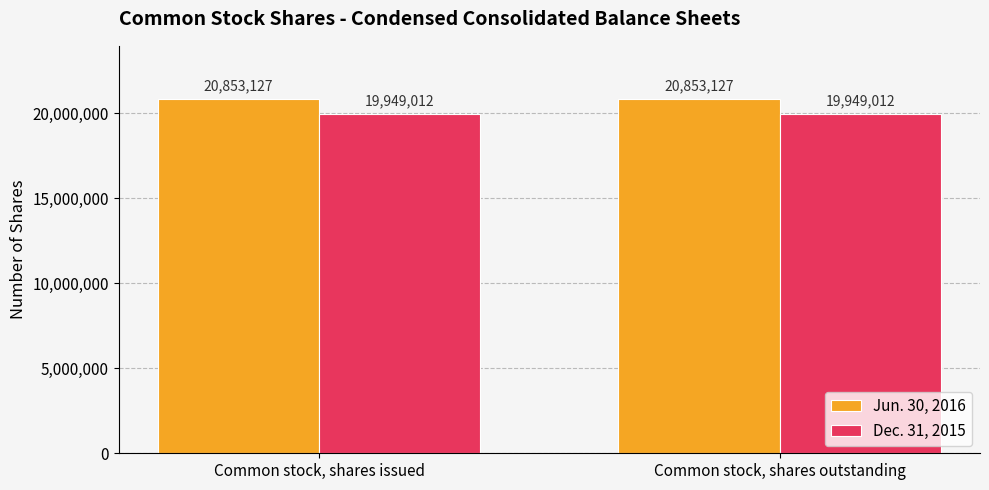

What is the spread (max minus min) of values at Common stock, shares issued?

904115